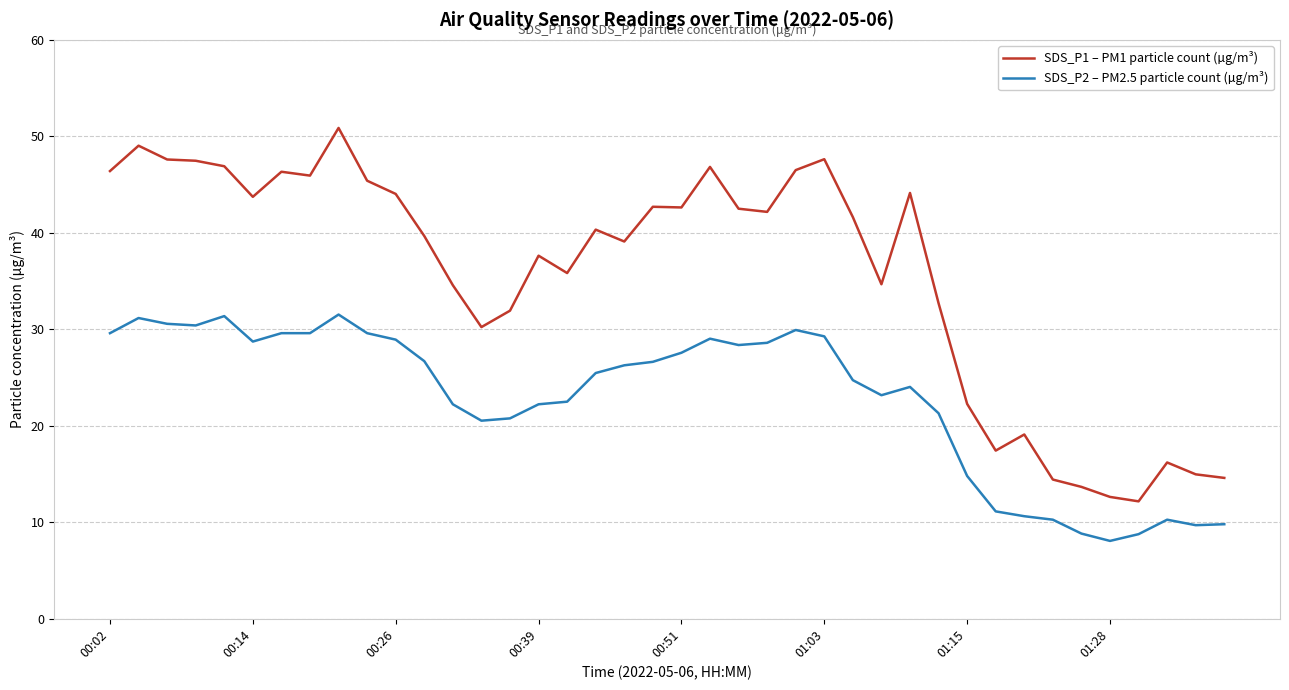

True or false: SDS_P2 – PM2.5 particle count (µg/m³) has more than 1 interior local peaks.

True